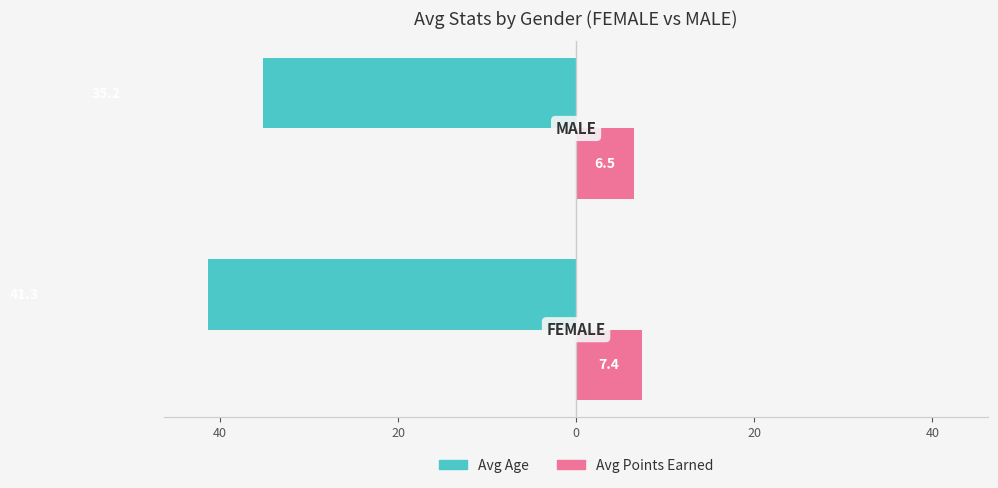

What are all the series names shown in the legend?

Avg Age, Avg Points Earned